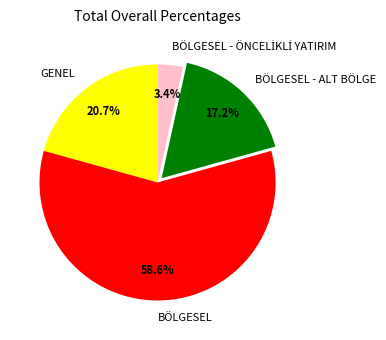

To the nearest percent, what is the average slice percentage?

25%